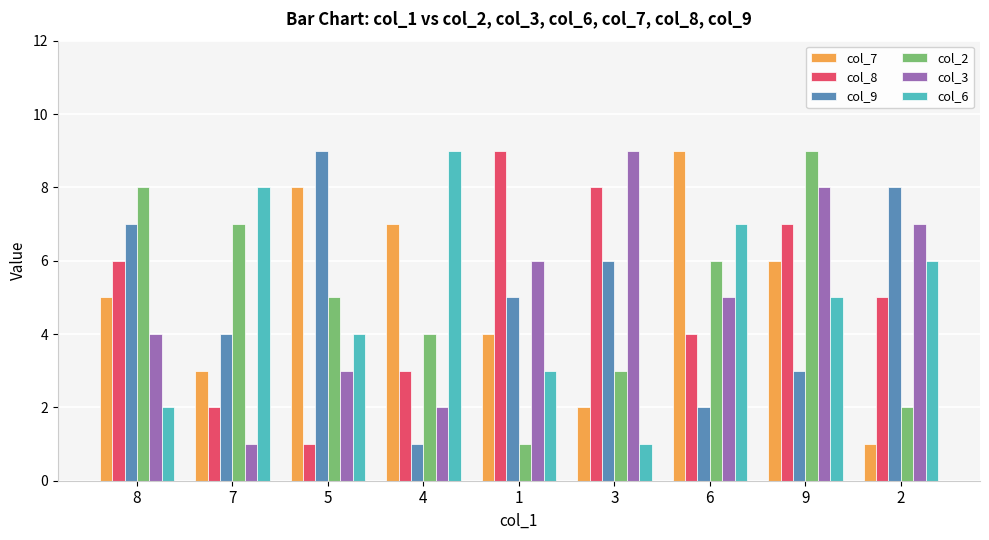

How many groups of bars are there?

9